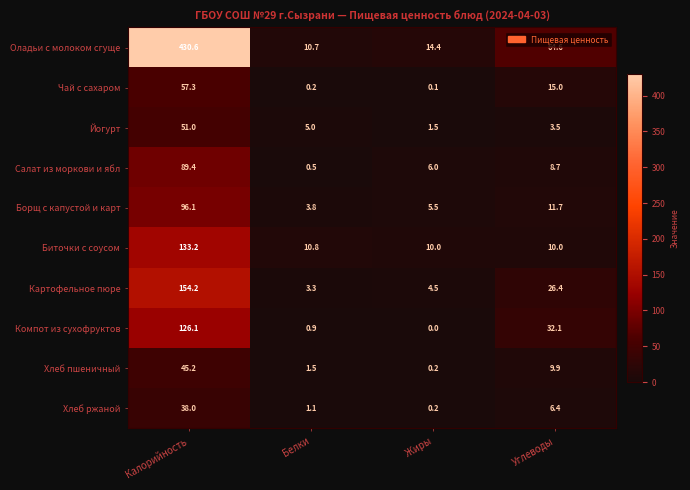

What is the total value across all series at Жиры?

42.4